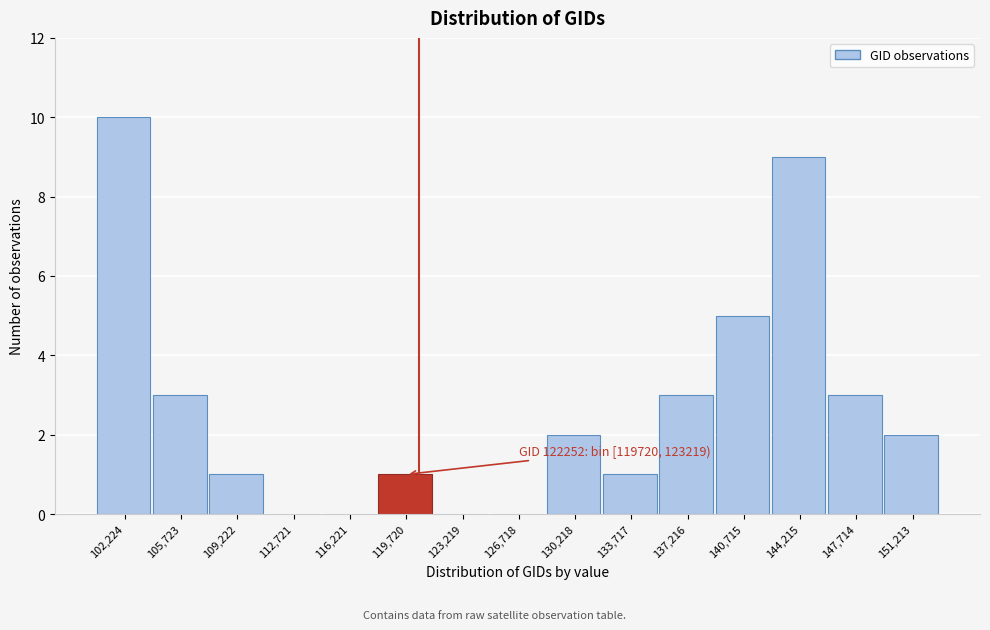

Reading left to right, extract all data points from this chart.

102,224=10	105,723=3	109,222=1	112,721=0	116,221=0	119,720=1	123,219=0	126,718=0	130,218=2	133,717=1	137,216=3	140,715=5	144,215=9	147,714=3	151,213=2